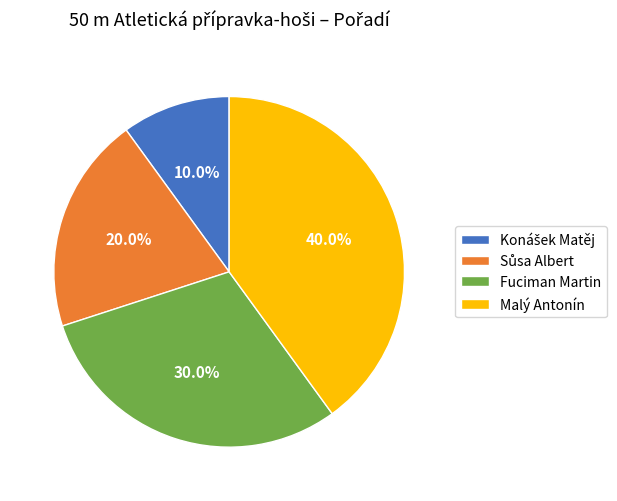

Which slice is the largest?

Malý Antonín